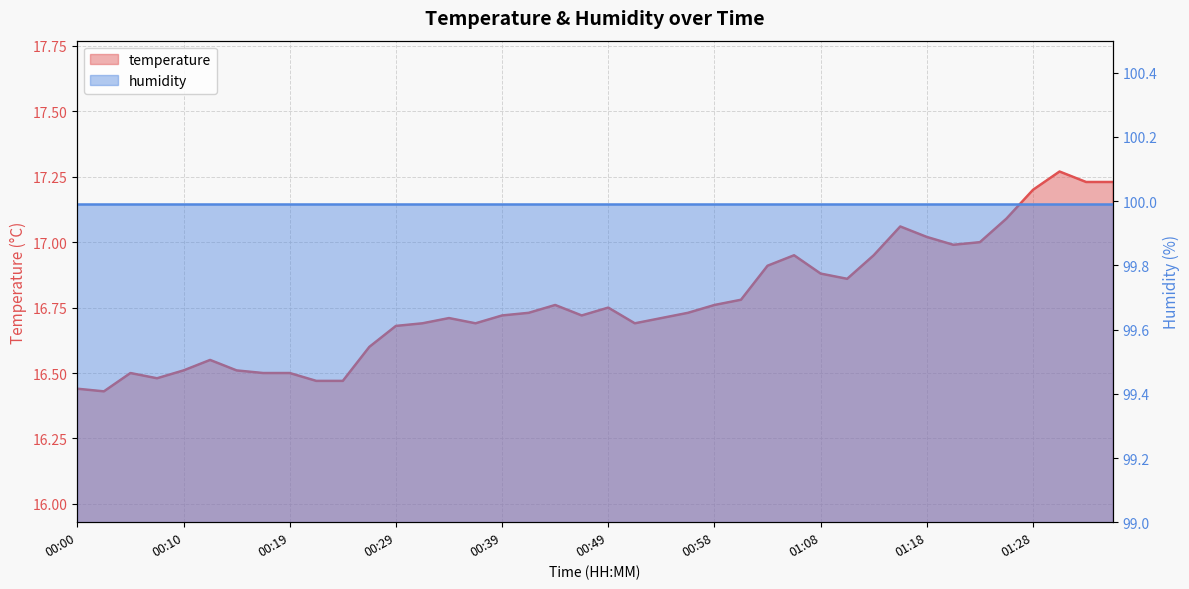

Count the number of categories in the chart.

40